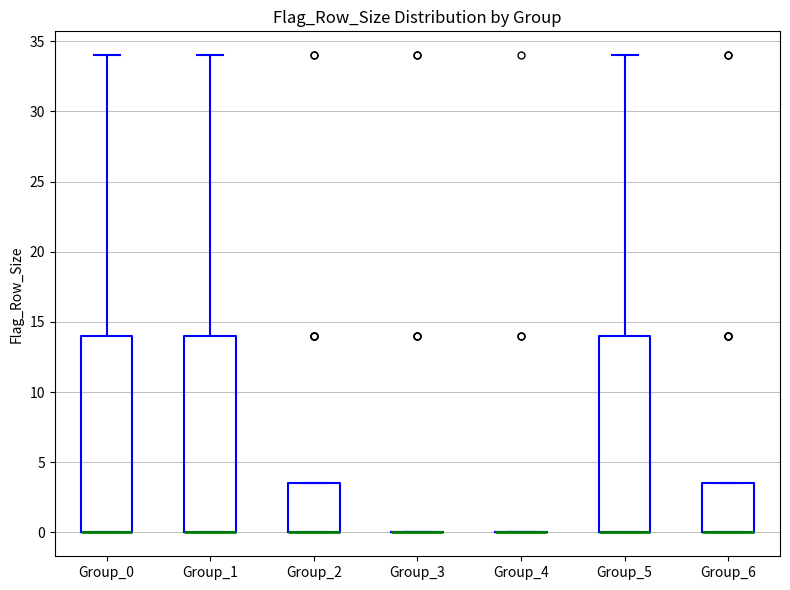

Reading left to right, read every box against the y-axis: the position of its median line, the range the box covers, and the ends of its whiskers. The values are not printed on the chart, so give them approximately, as read against the axis.

Group_0: median 0.0 (drawn on the box's lower edge), box 0.0 to 14.0, whiskers 0.0 to 34.0
Group_1: median 0.0 (drawn on the box's lower edge), box 0.0 to 14.0, whiskers 0.0 to 34.0
Group_2: median 0.0 (drawn on the box's lower edge), box 0.0 to 3.5, whiskers 0.0 to 3.5
Group_3: box collapsed to a line at 0.0, whiskers 0.0 to 0.0
Group_4: box collapsed to a line at 0.0, whiskers 0.0 to 0.0
Group_5: median 0.0 (drawn on the box's lower edge), box 0.0 to 14.0, whiskers 0.0 to 34.0
Group_6: median 0.0 (drawn on the box's lower edge), box 0.0 to 3.5, whiskers 0.0 to 3.5